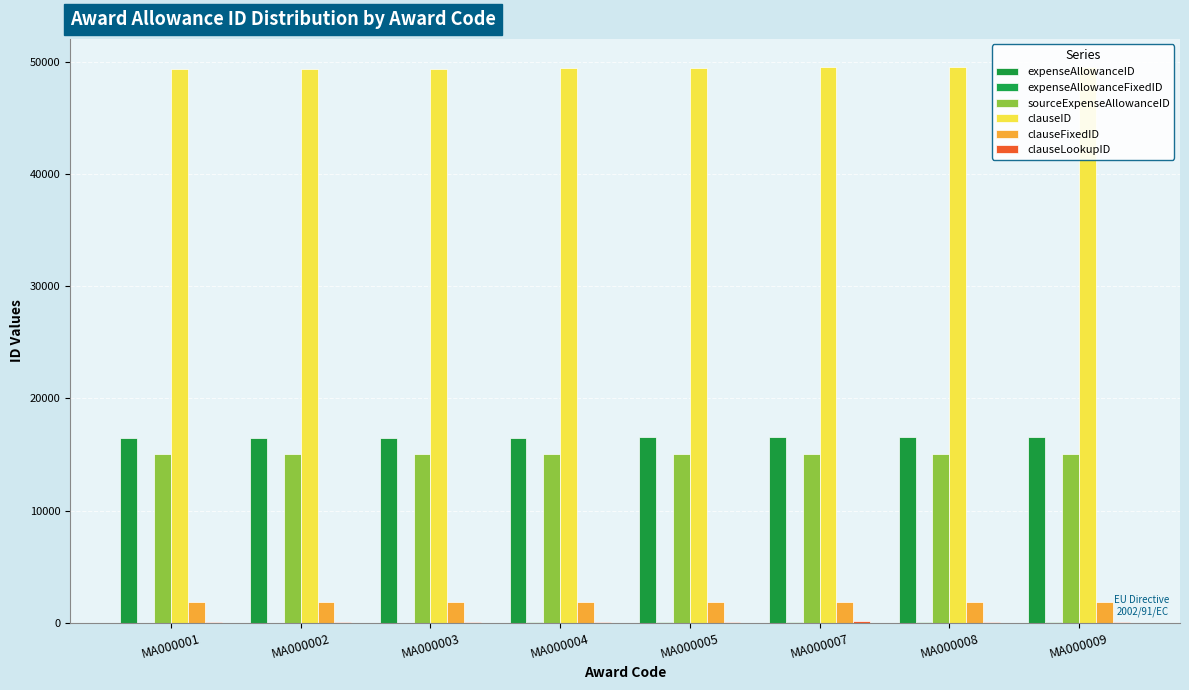

Reading right to left, extract all data points from this chart.

expenseAllowanceID: 16531	16526	16524	16522	16517	16510	16503	16500
expenseAllowanceFixedID: 32	27	25	23	18	11	4	1
sourceExpenseAllowanceID: 15084	15079	15078	15075	15070	15063	15056	15053
clauseID: 49591	49566	49553	49487	49453	49423	49396	49351
clauseFixedID: 1850	1845	1844	1843	1838	1832	1827	1825
clauseLookupID: 40	20	150	40	20	20	30	30